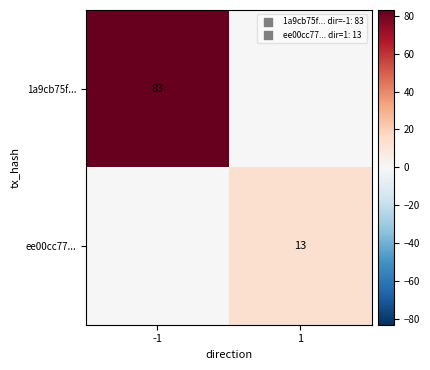

The 1a9cb75f... series shows 83 at -1. True or false?

True